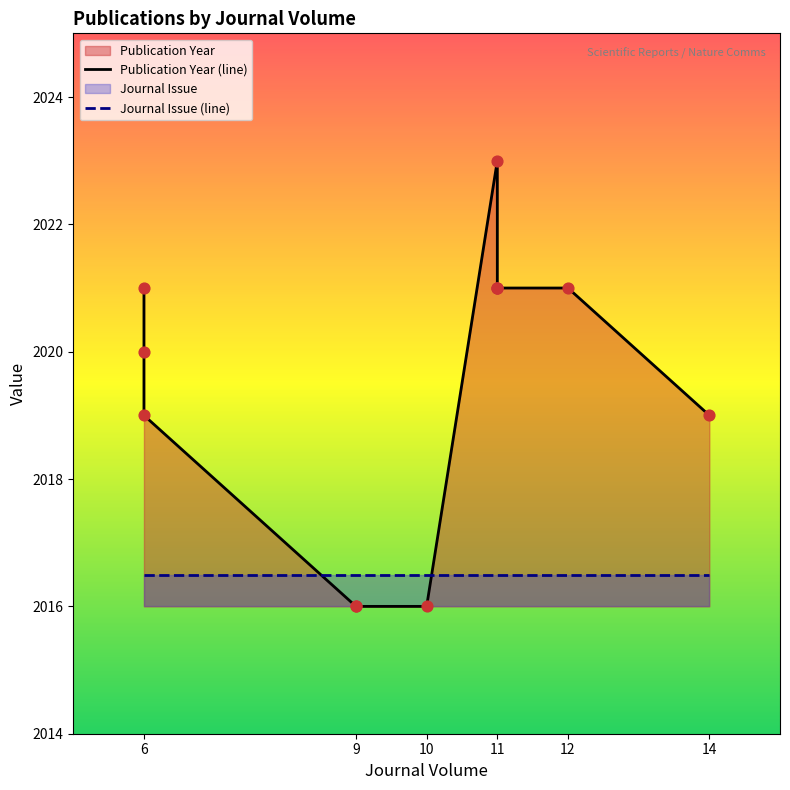

Between 6 and 6, which is larger?

6